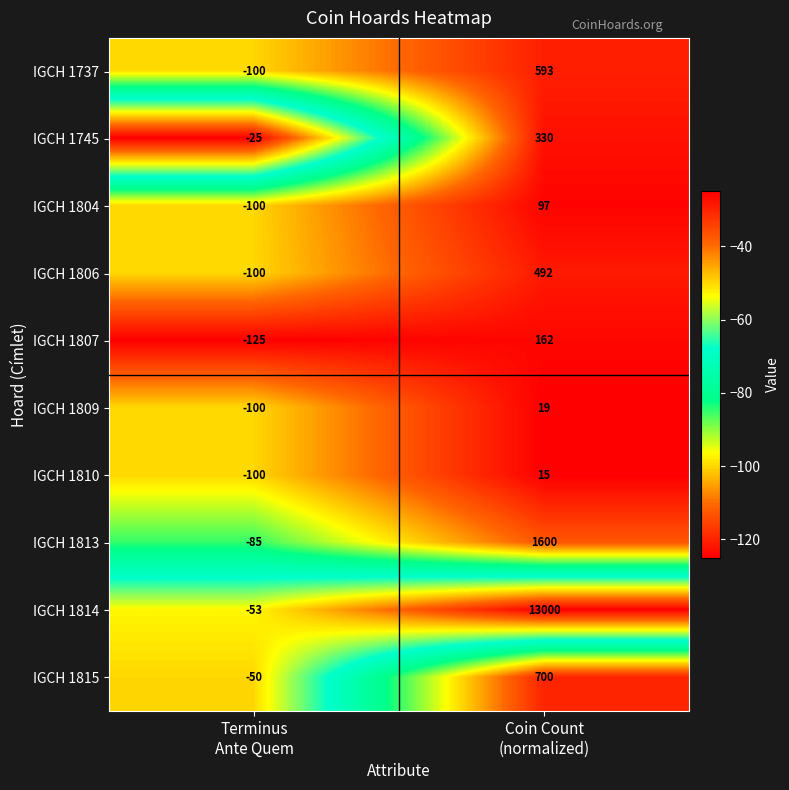

Which series has the largest range (max minus min)?

IGCH 1814